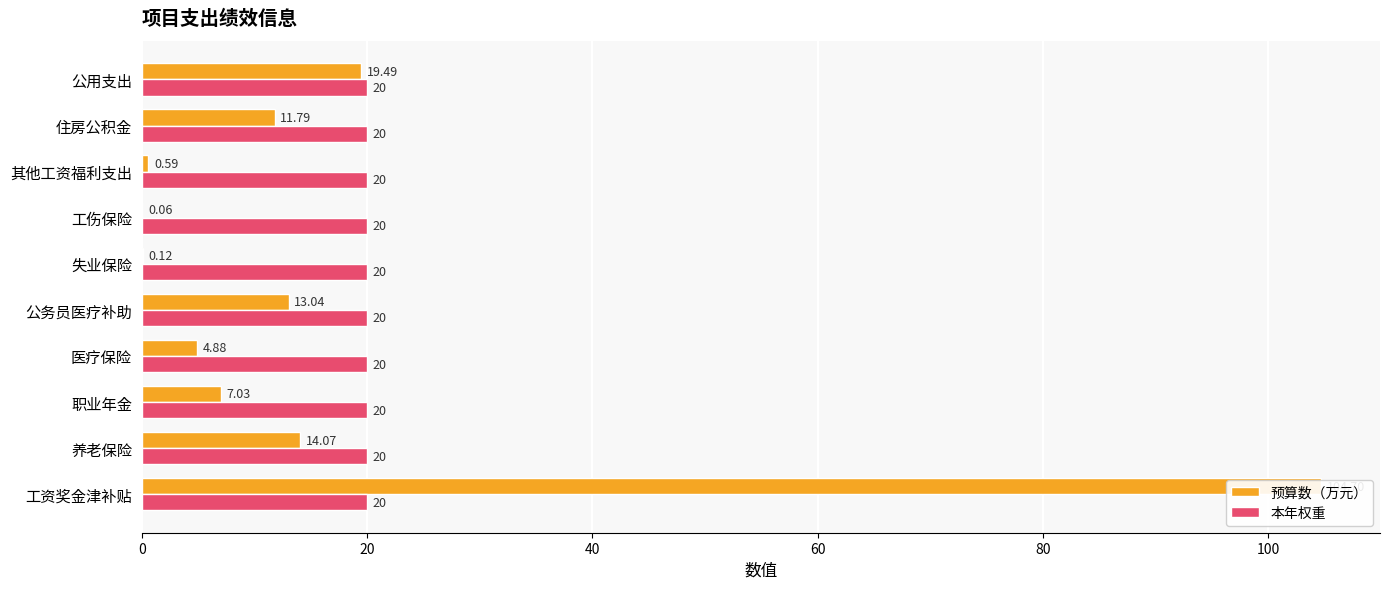

What is the difference between the second highest and second lowest values in the 预算数（万元） series?

19.4